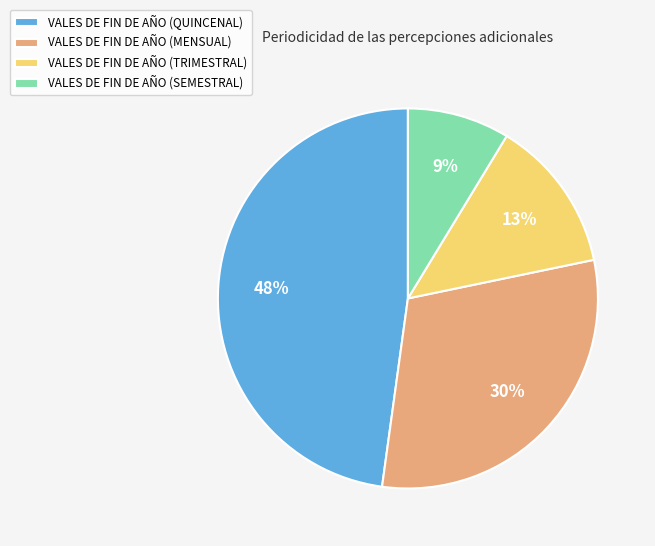

Does VALES DE FIN DE AÑO (SEMESTRAL) represent more than half of the total?

No